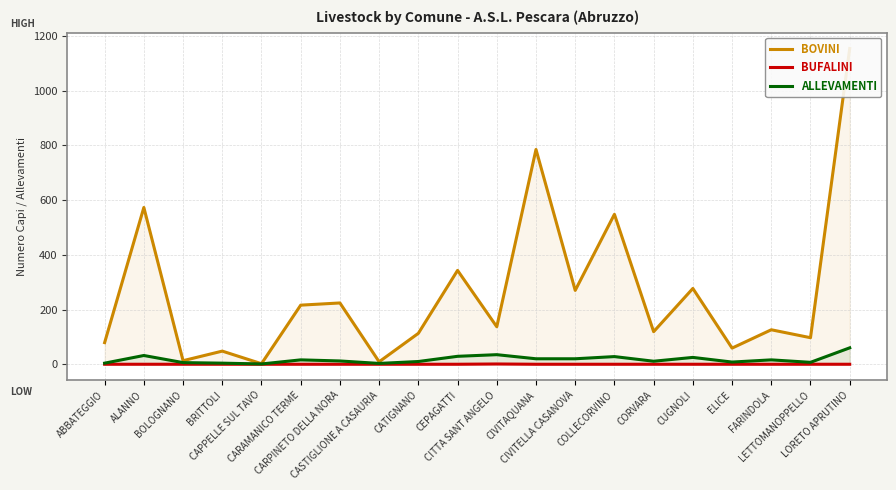

What are all the series names shown in the legend?

BOVINI, BUFALINI, ALLEVAMENTI